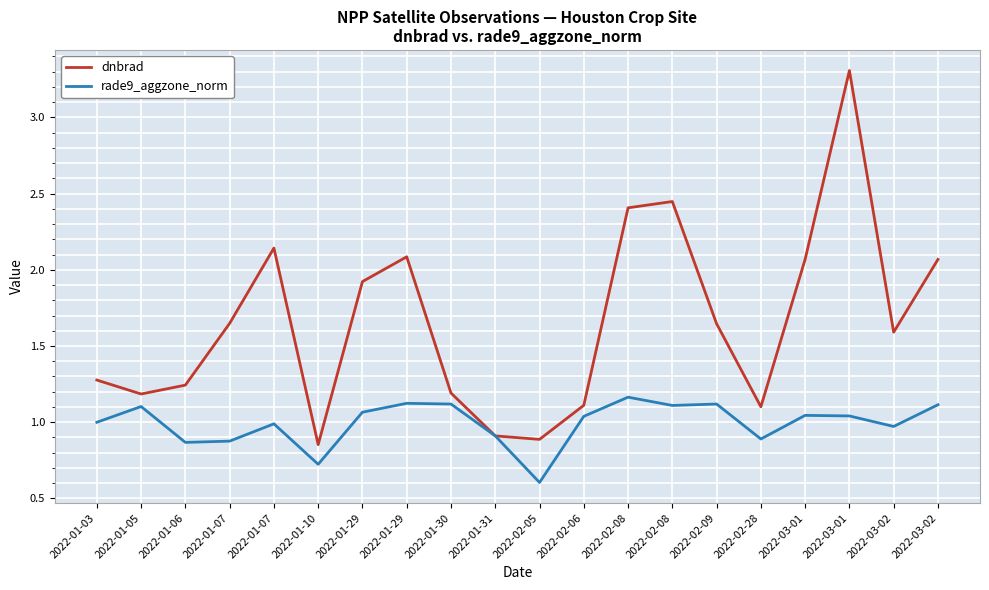

Which label corresponds to the smallest value in the chart?

2022-02-05